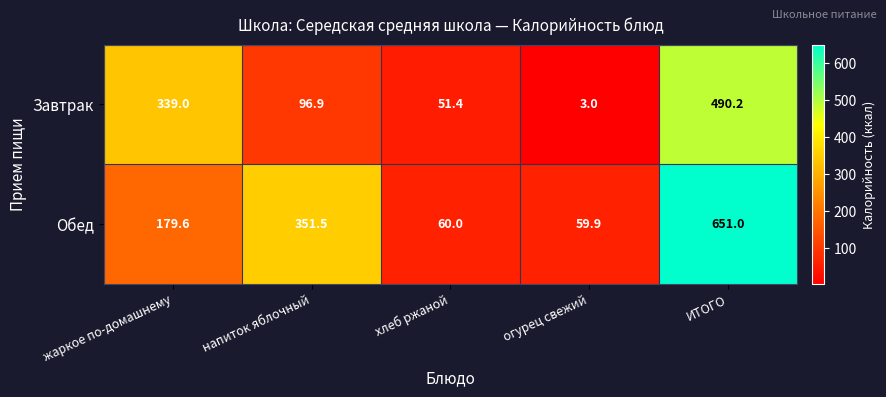

The Завтрак series shows 77.7 at жаркое по-домашнему. True or false?

False